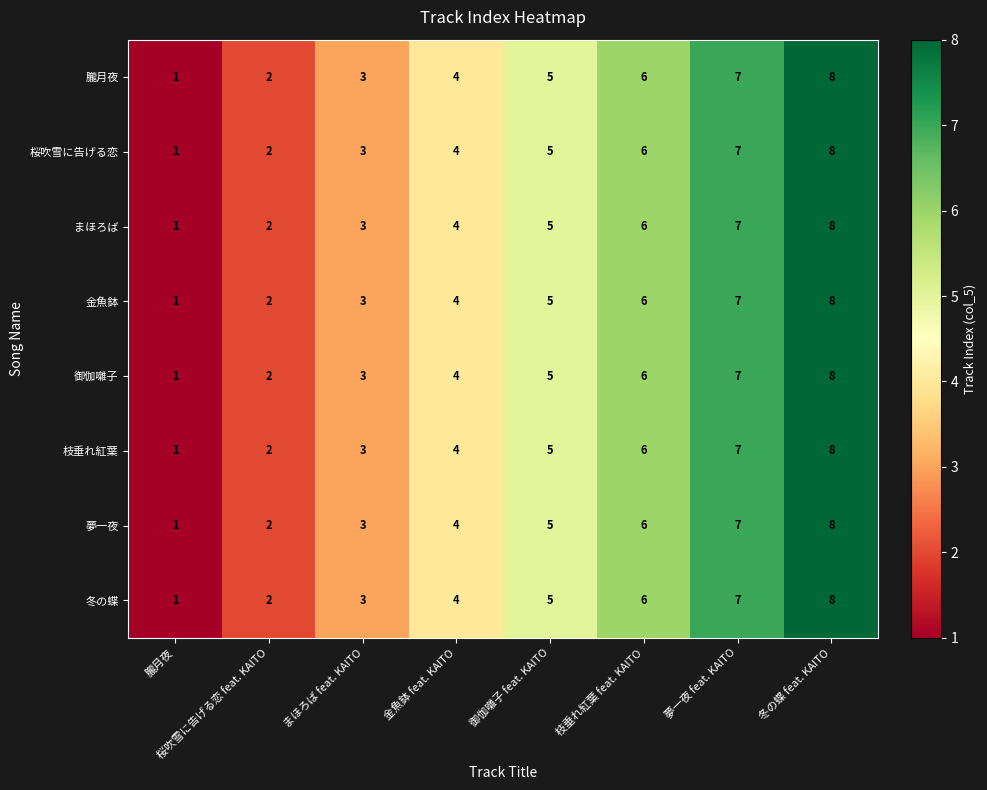

Which label corresponds to the largest value in the chart?

冬の蝶 feat. KAITO